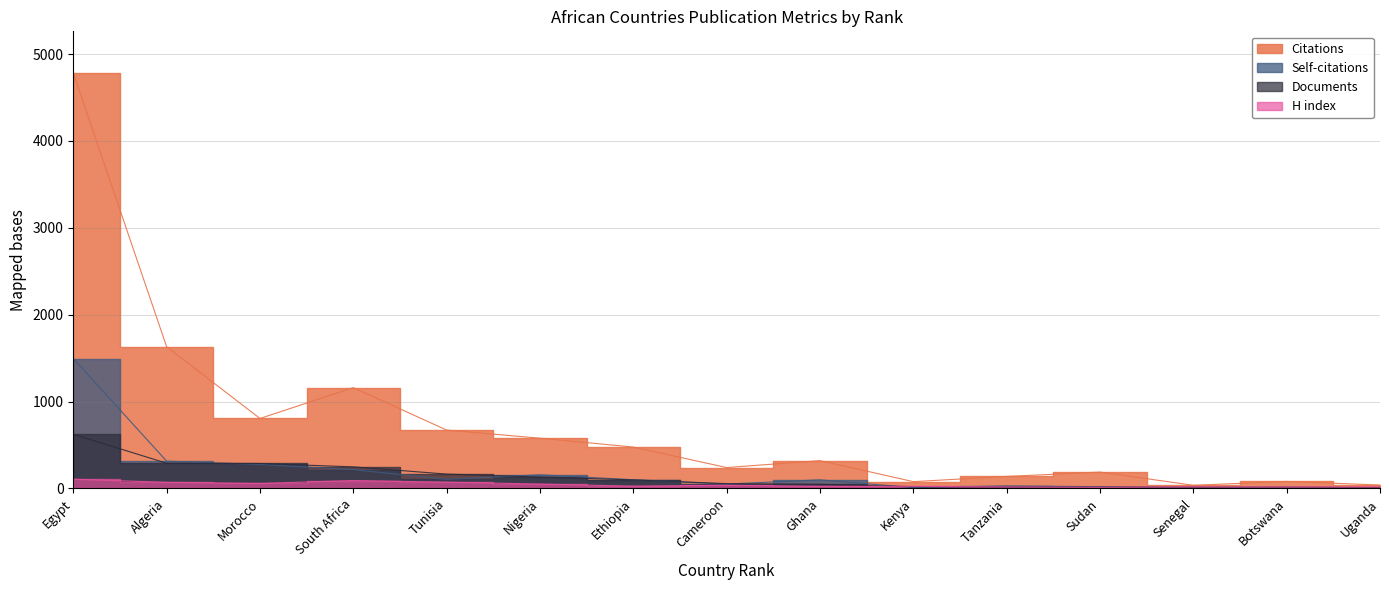

What are all the series names shown in the legend?

Citations, Self-citations, Documents, H index